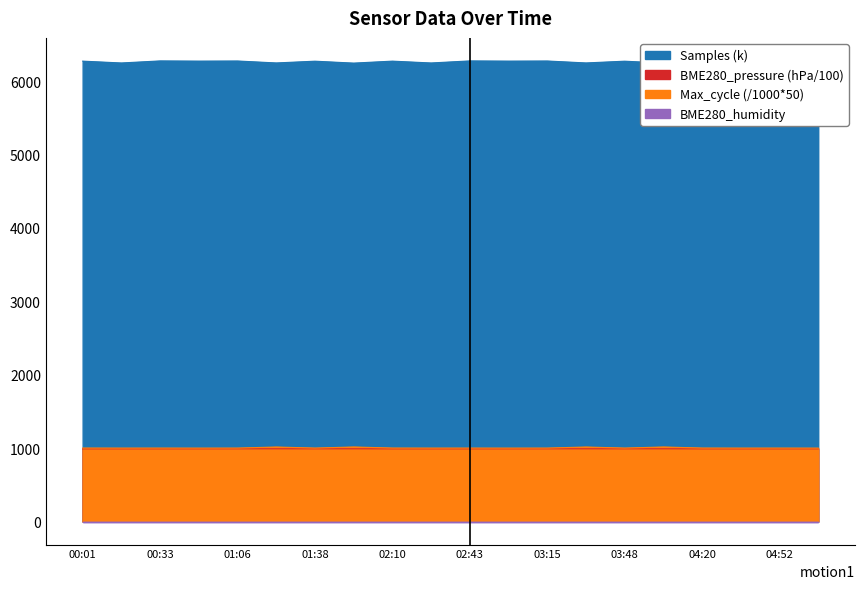

At which label is Samples closest to 6260?

01:38